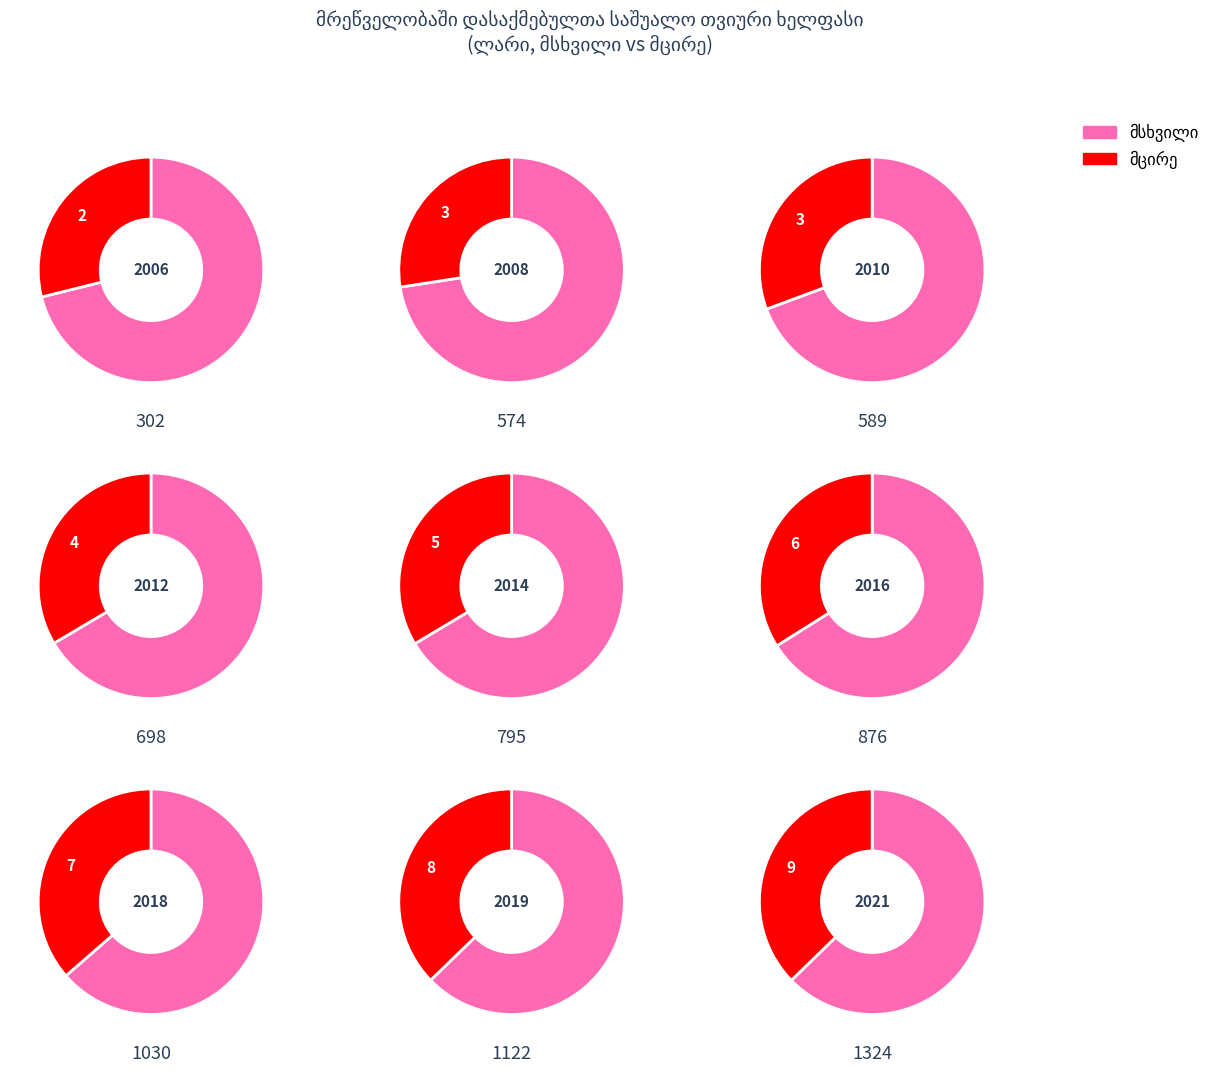

What is the largest slice in the pie chart?

2021